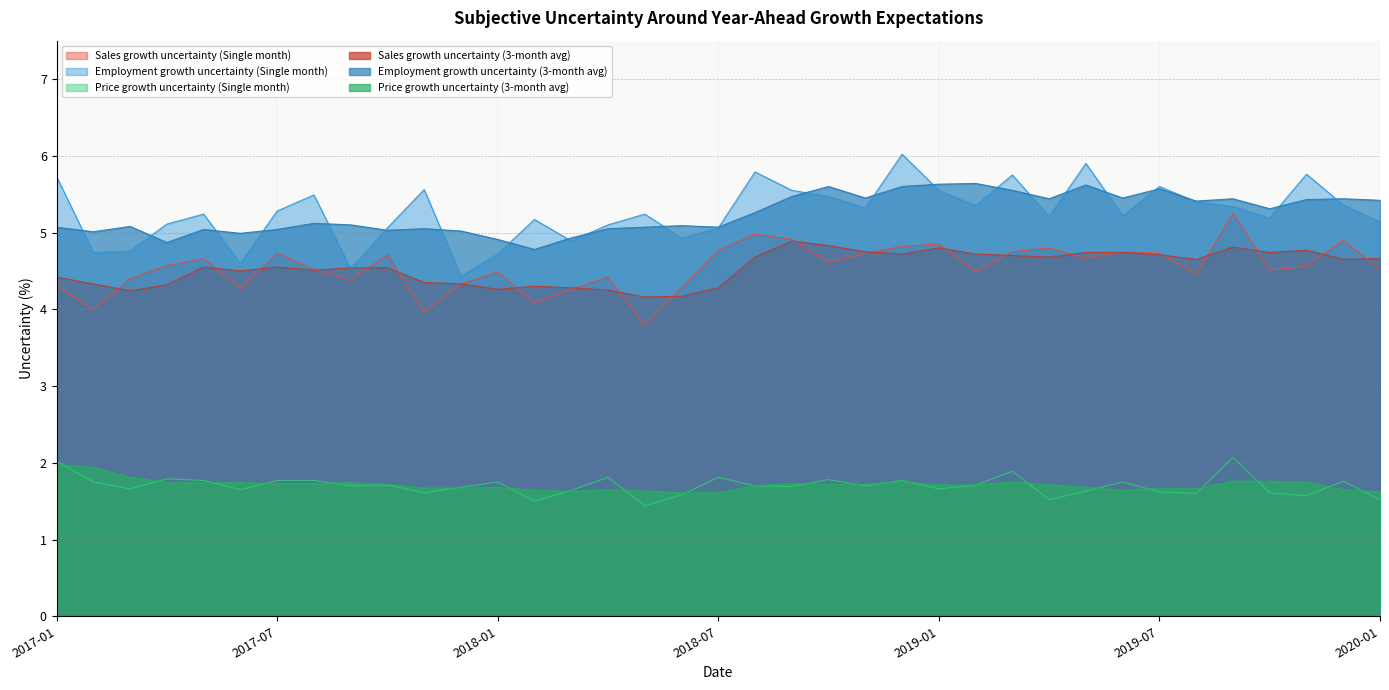

Which series has the largest total across all categories?

Employment growth uncertainty (Single month)